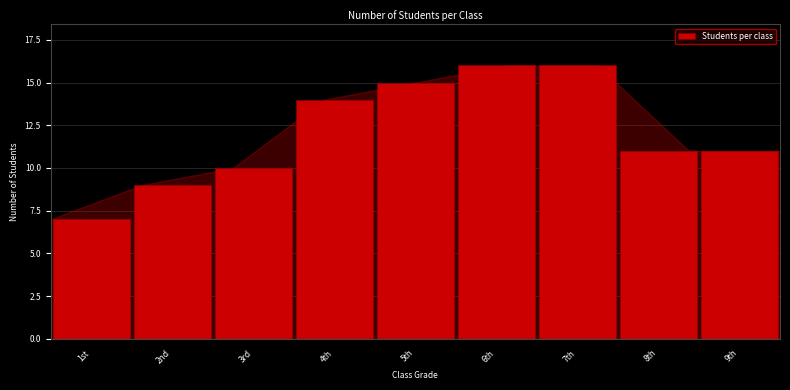

Reading left to right, transcribe all the data shown in this chart.

7	9	10	14	15	16	16	11	11